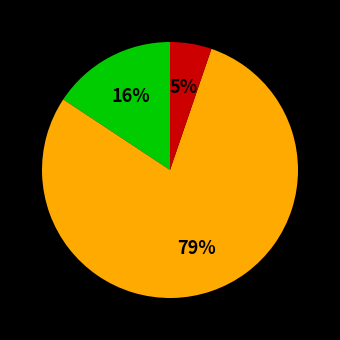

To the nearest percent, what is the average slice percentage?

33%